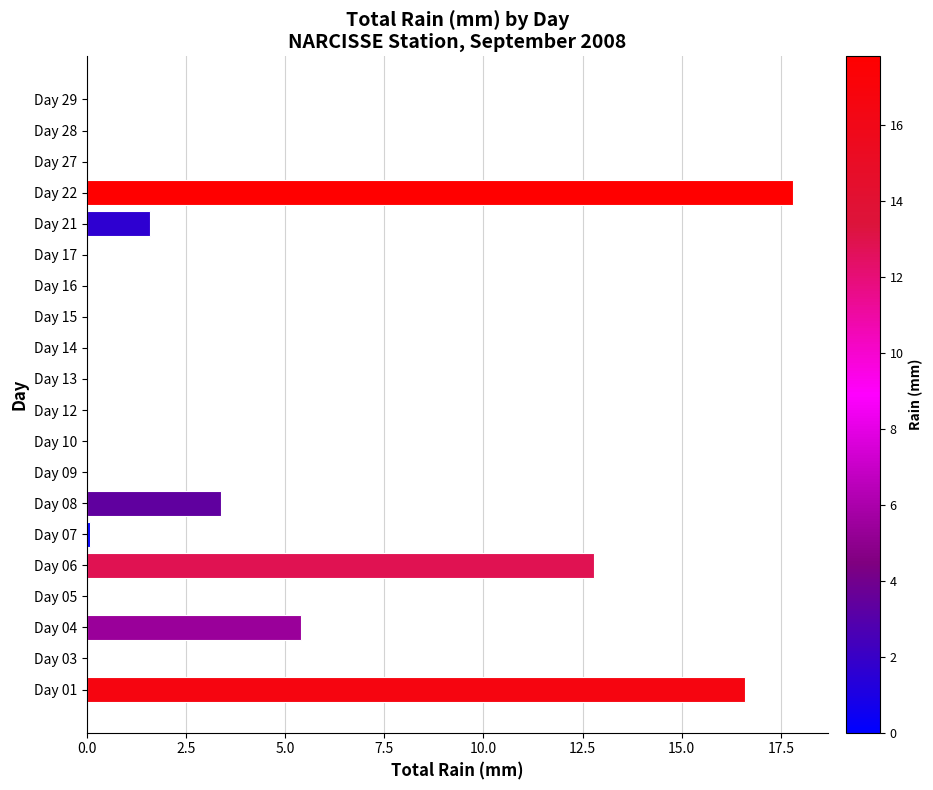

The value at Day 28 is 0.0. True or false?

True